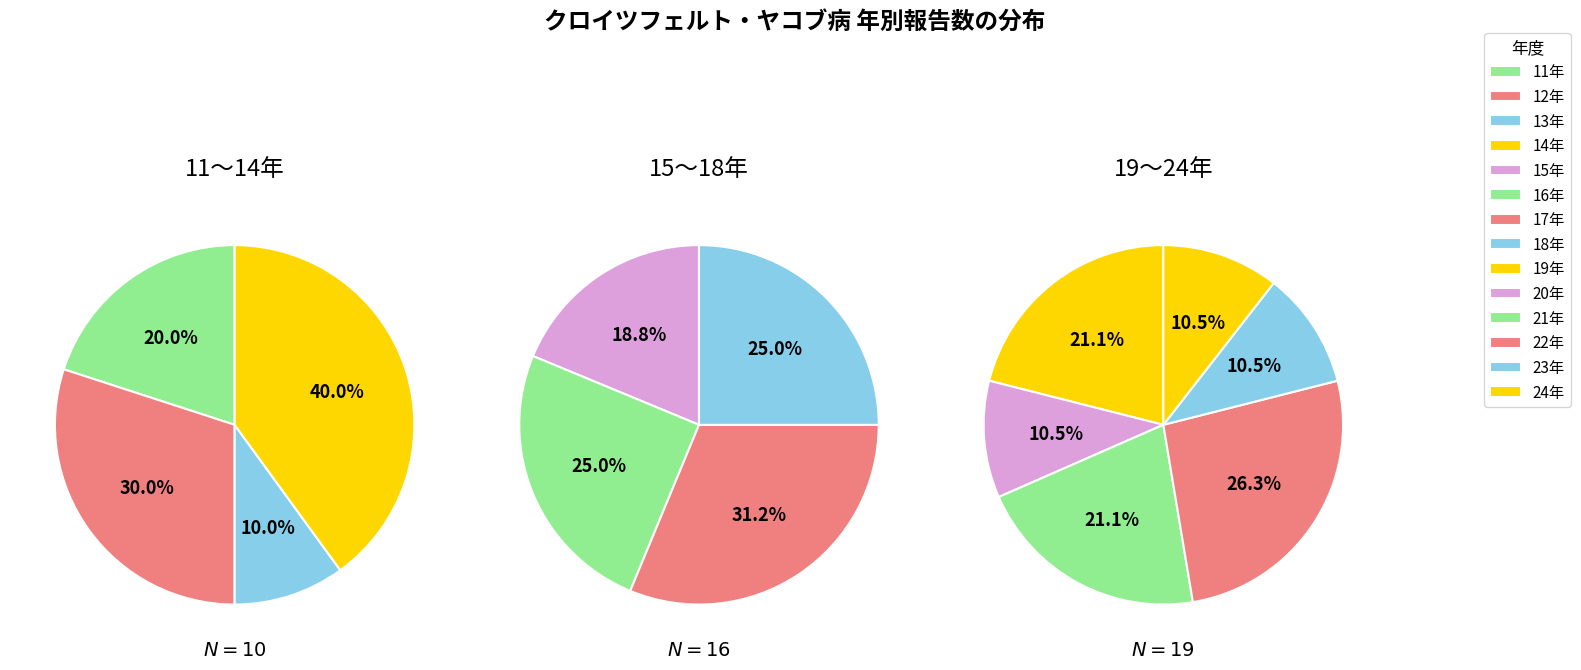

Which slice is the largest?

22年